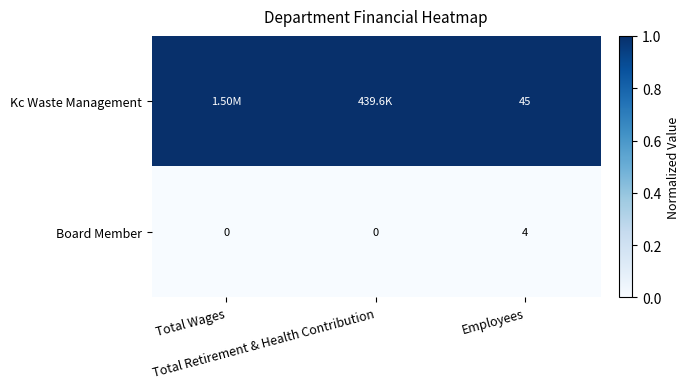

Rank the series by their average value, from lowest to highest.

Board Member, Kc Waste Management